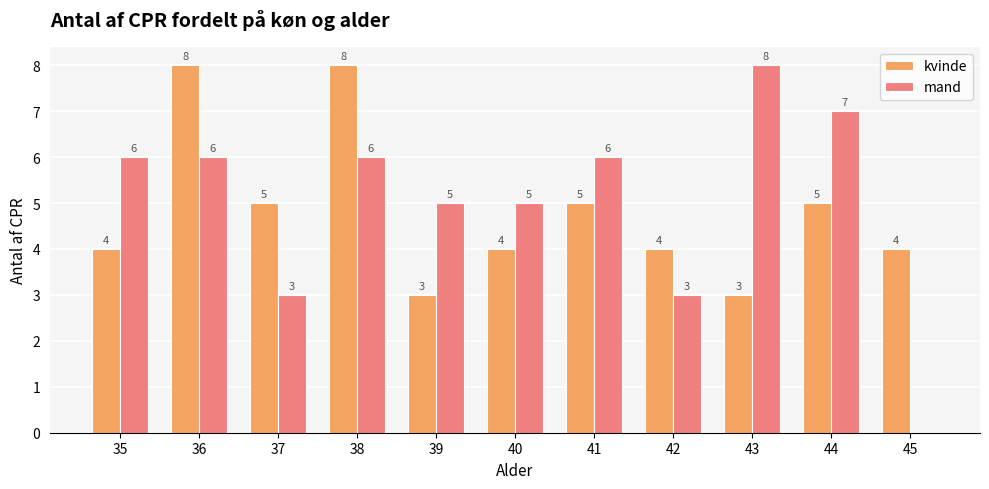

Which series has the largest total across all categories?

mand